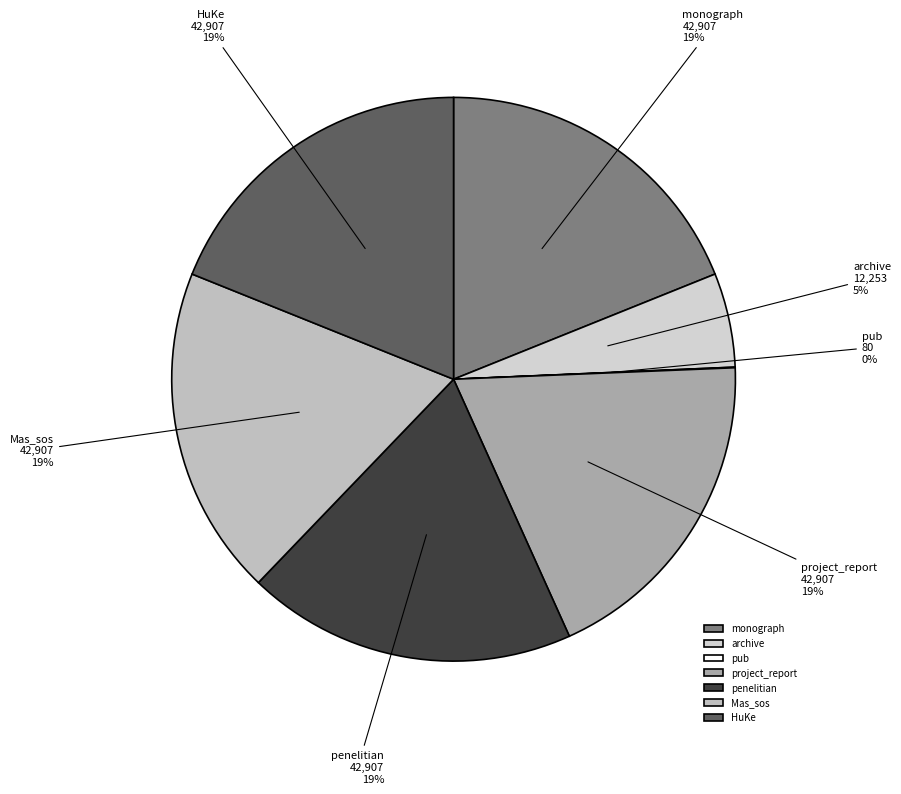

Is there any slice that represents more than half of the pie?

No